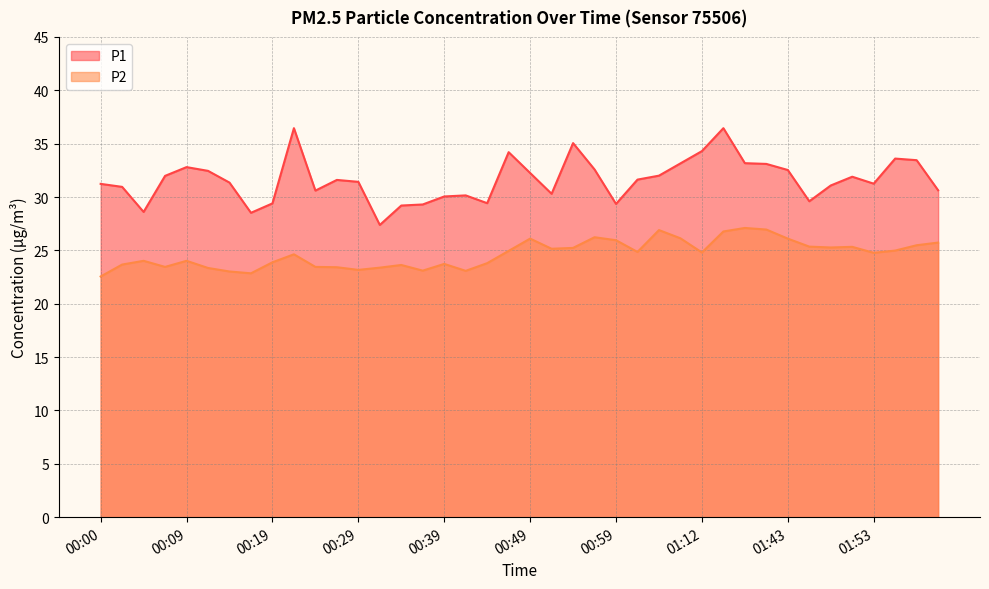

How many interior local valleys does the P2 series have?

10